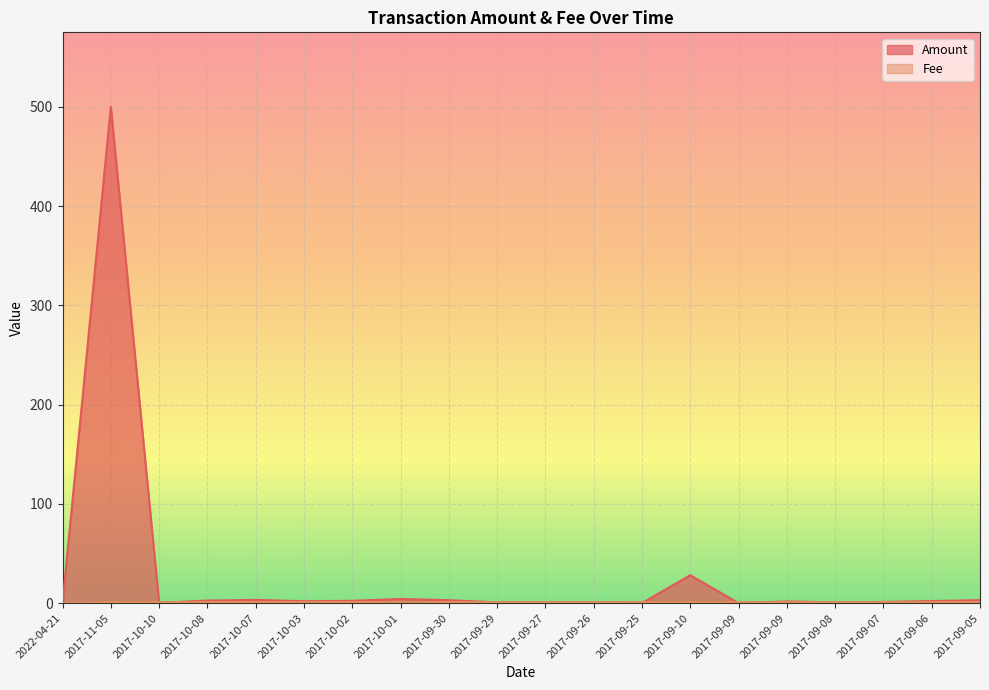

What is the label of the 17th point from the left?

2017-09-08